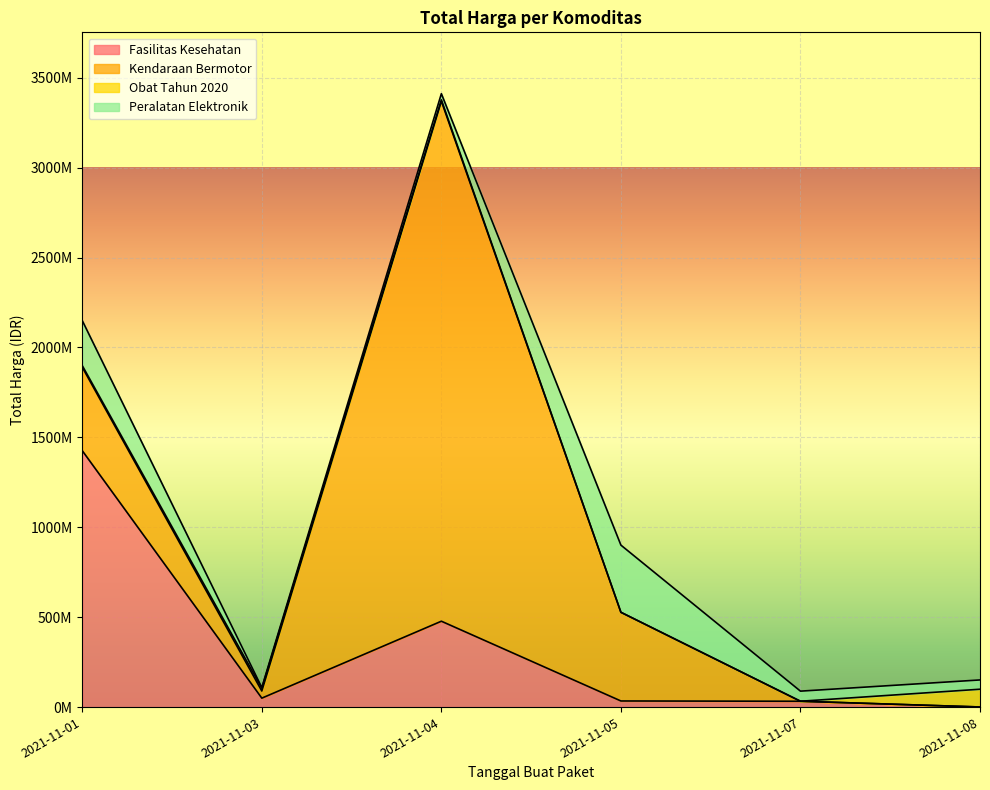

After their last crossing, which series has the higher values: Peralatan Elektronik or Kendaraan Bermotor?

Peralatan Elektronik